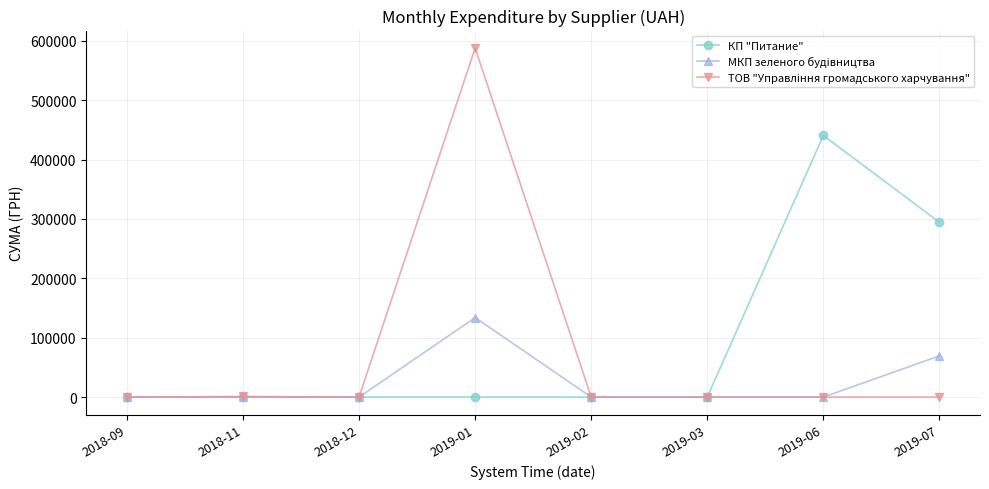

How many series are shown in this chart?

3